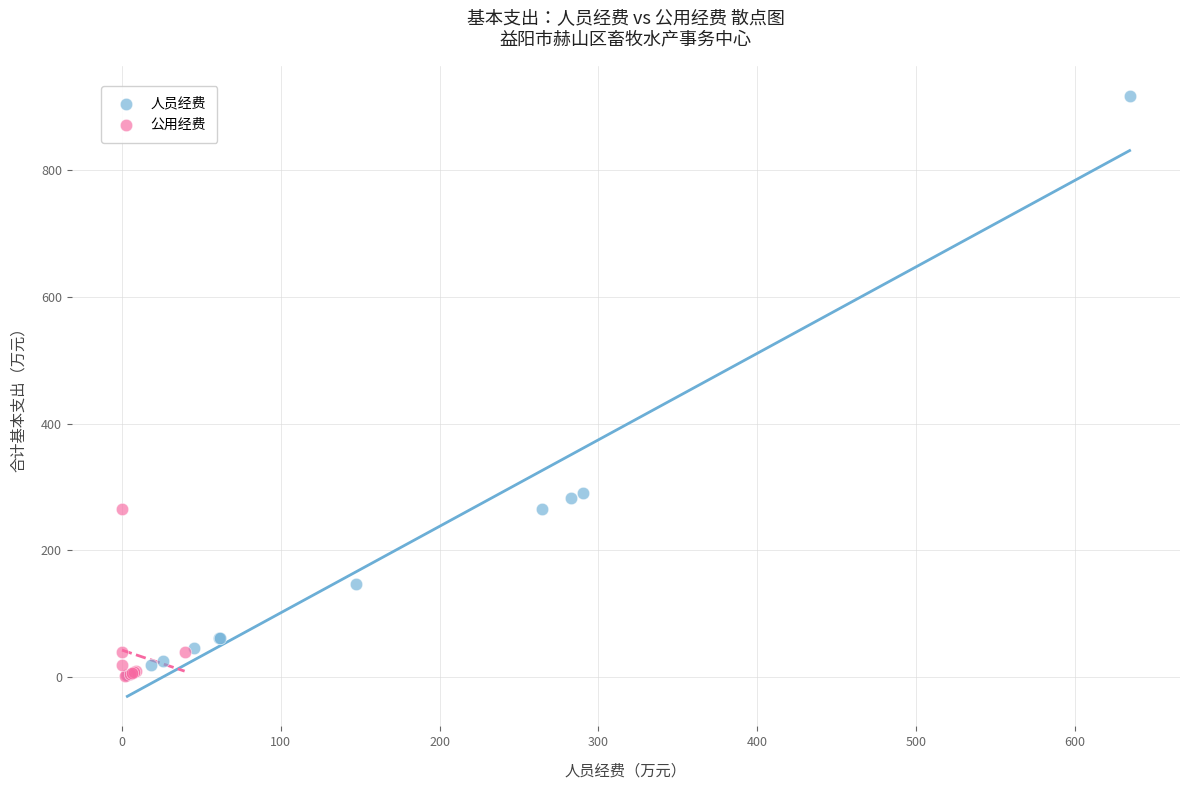

Which series has the largest Y range (max minus min)?

人员经费